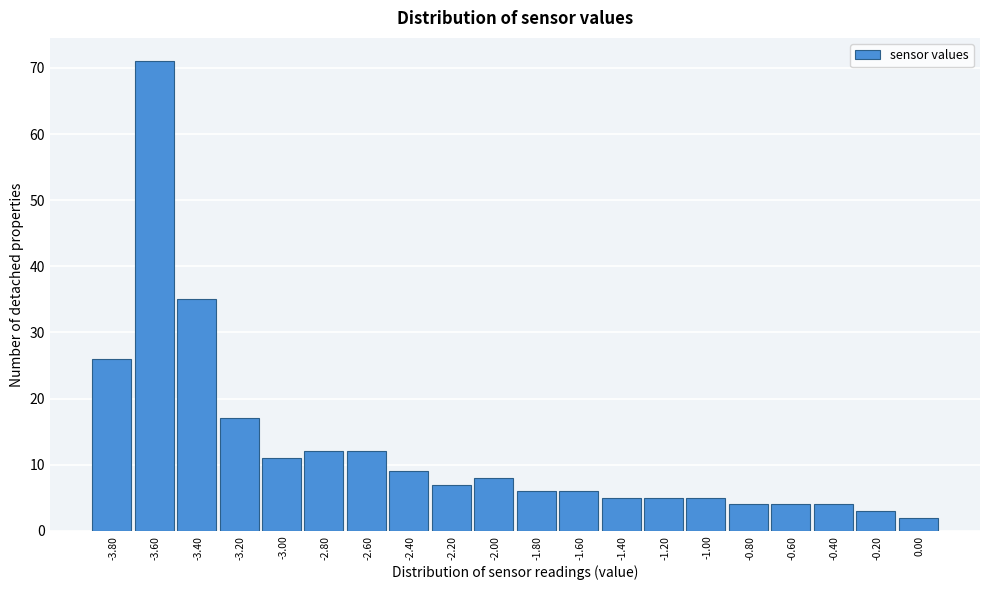

Reading left to right, transcribe all the data shown in this chart.

-3.80=26	-3.60=71	-3.40=35	-3.20=17	-3.00=11	-2.80=12	-2.60=12	-2.40=9	-2.20=7	-2.00=8	-1.80=6	-1.60=6	-1.40=5	-1.20=5	-1.00=5	-0.80=4	-0.60=4	-0.40=4	-0.20=3	0.00=2